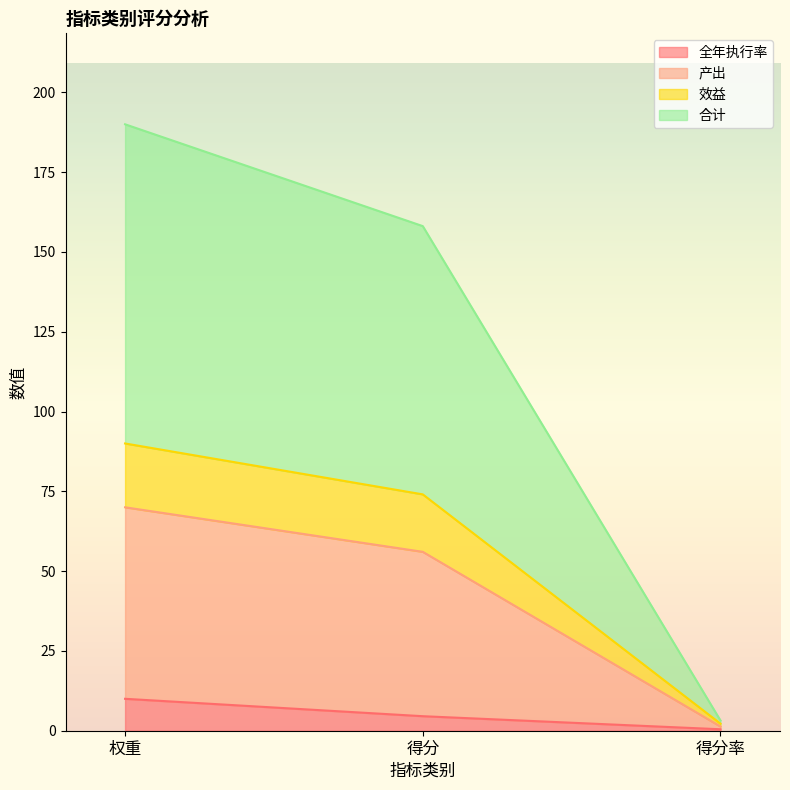

What is the minimum value for 效益?

2.2